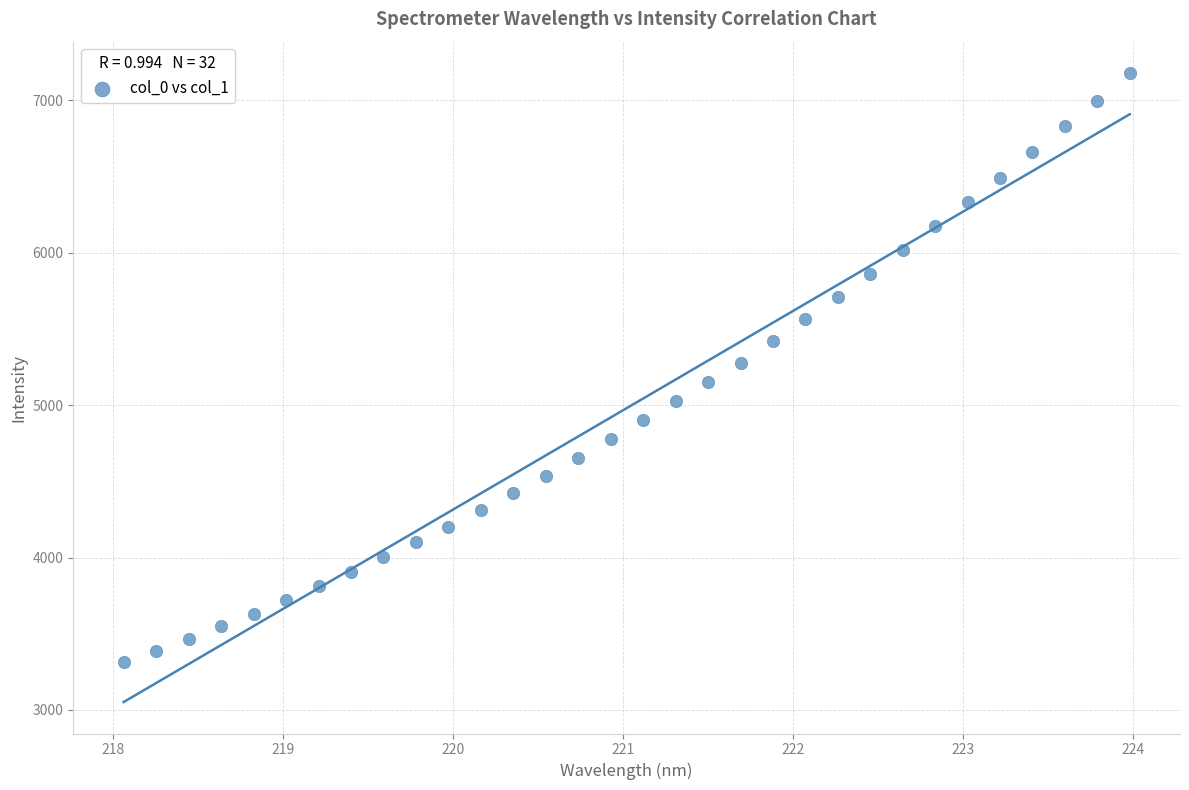

What is the range of X values (max minus min)?

5.9